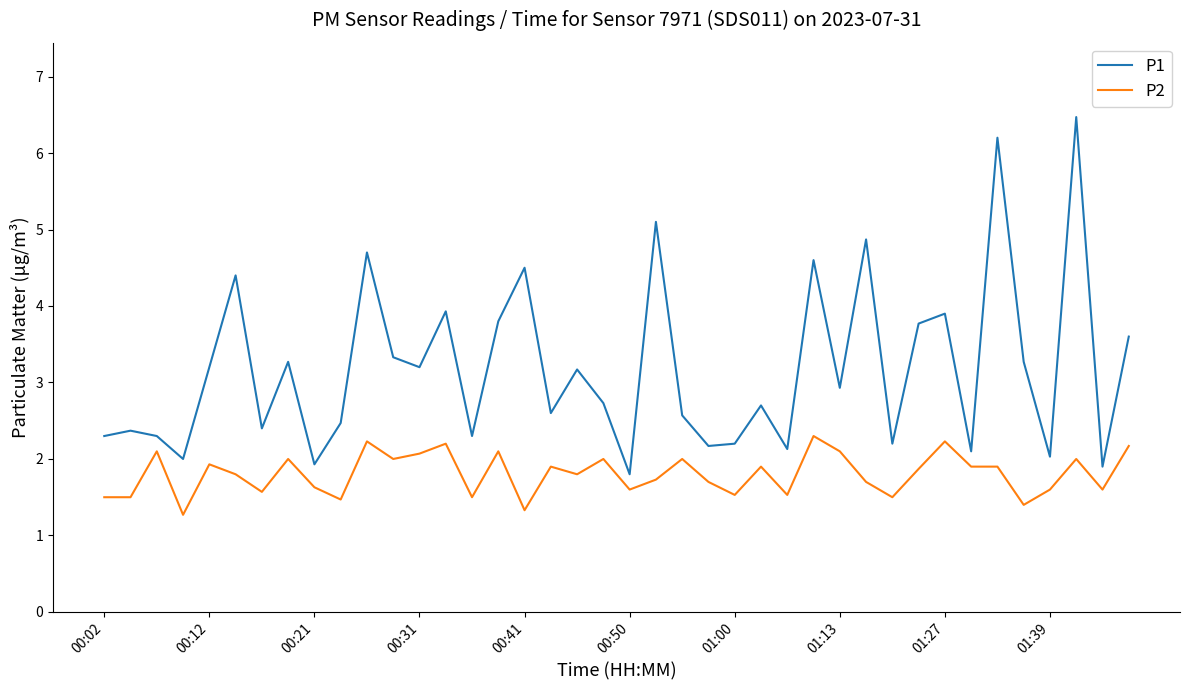

What is the minimum value for P2?

1.3